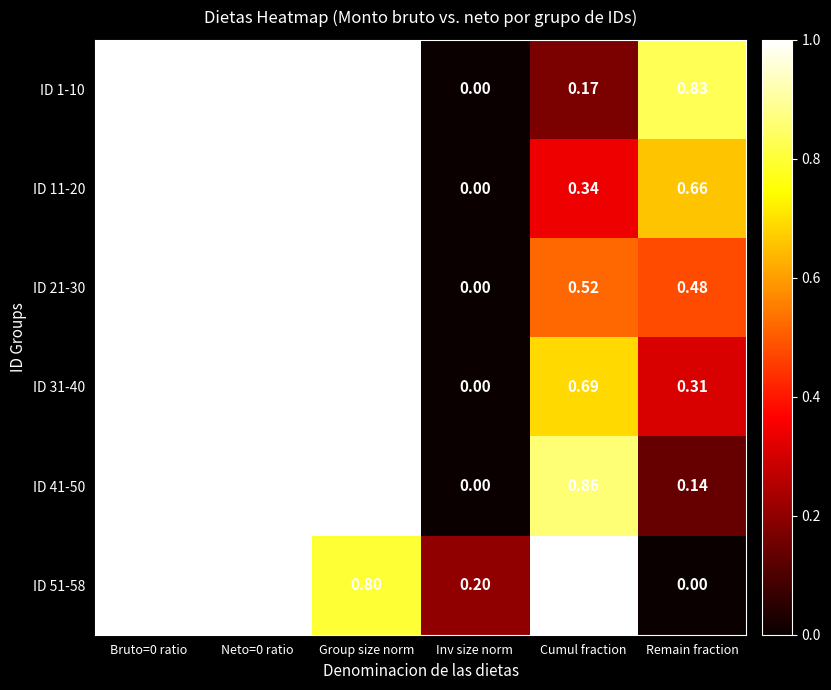

Is the value of ID 1-10 at Remain fraction greater than the value of ID 51-58 at Group size norm?

Yes